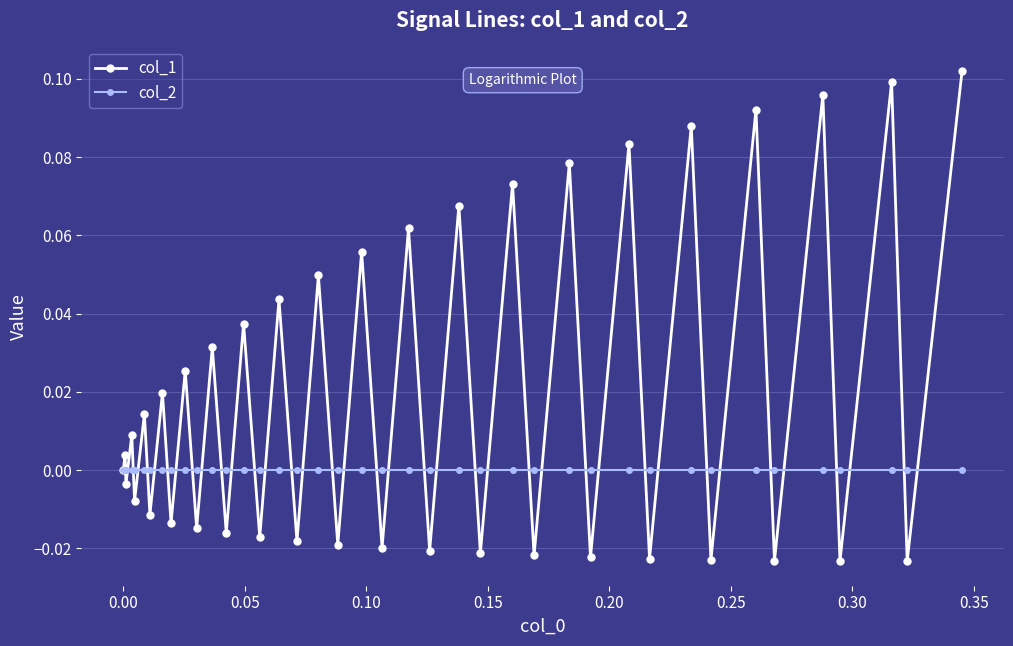

After their last crossing, which series has the higher values: col_2 or col_1?

col_1